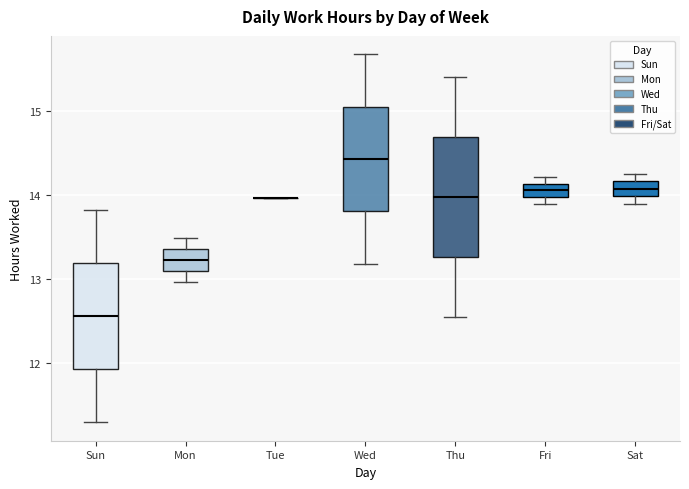

Comparing the boxes themselves (not the whiskers), which one is the tallest?

Thu